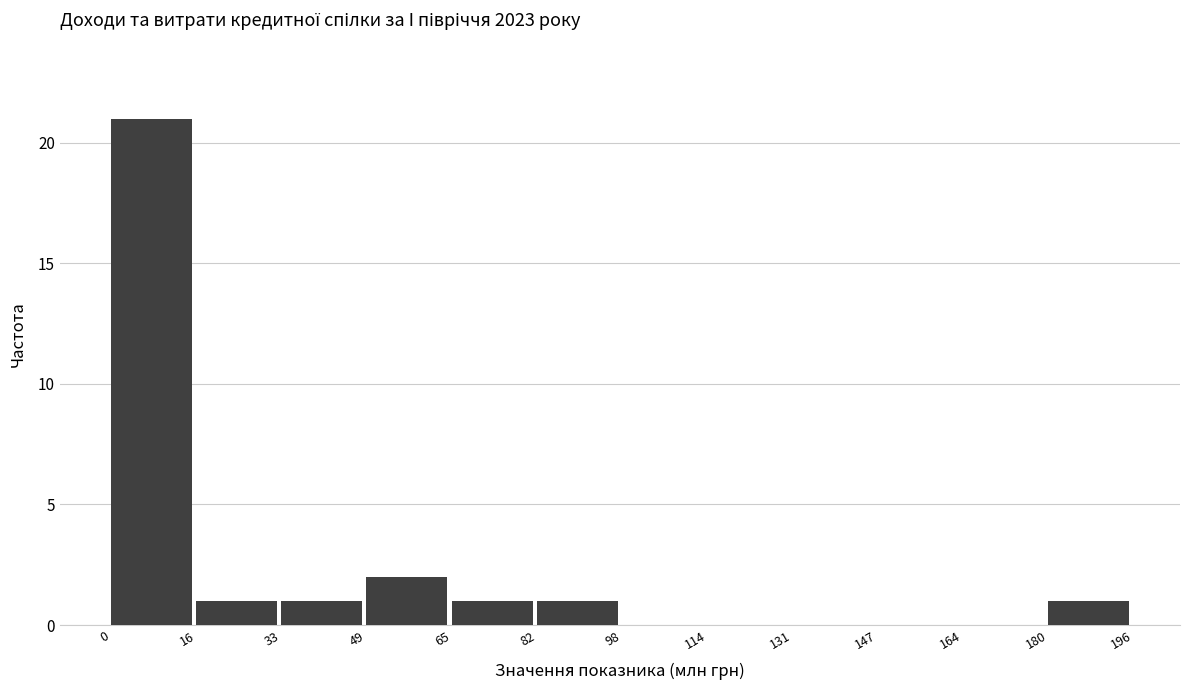

What is the height of the bar covering 49 to 65 on the x-axis? The values are not printed on the chart, so give them approximately, as read against the axis.

2